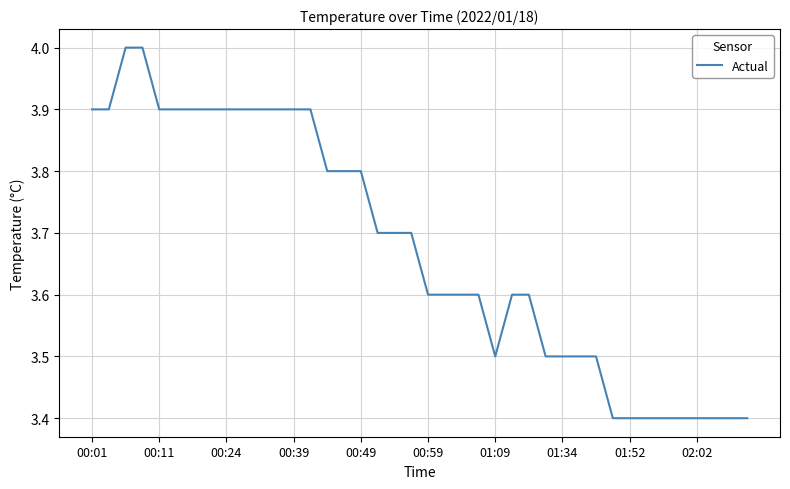

What is the minimum value shown in the chart?

3.4